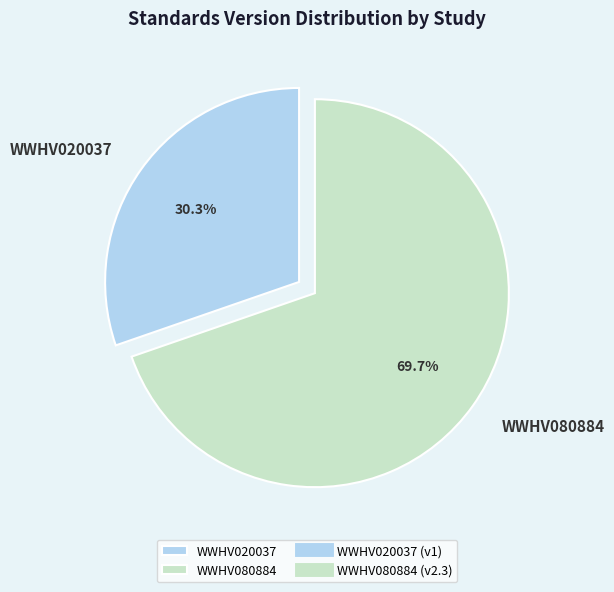

To the nearest percent, what is the average slice percentage?

50%